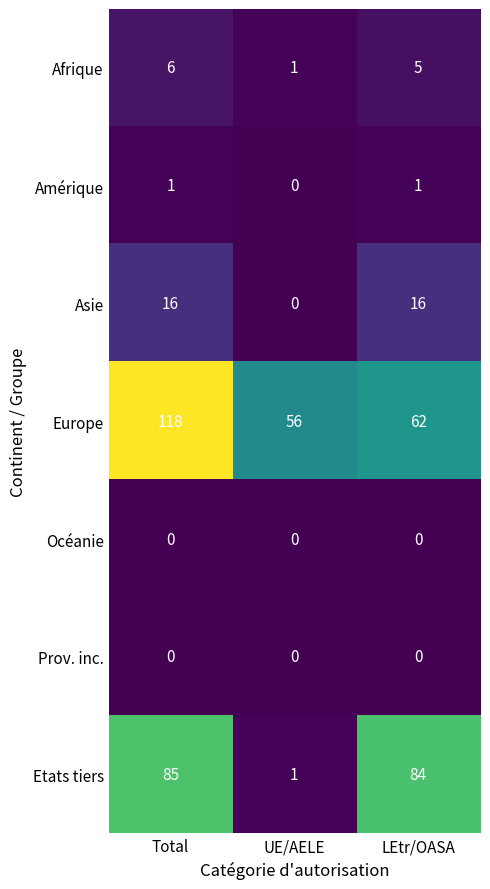

Which label corresponds to the largest value in the chart?

Total